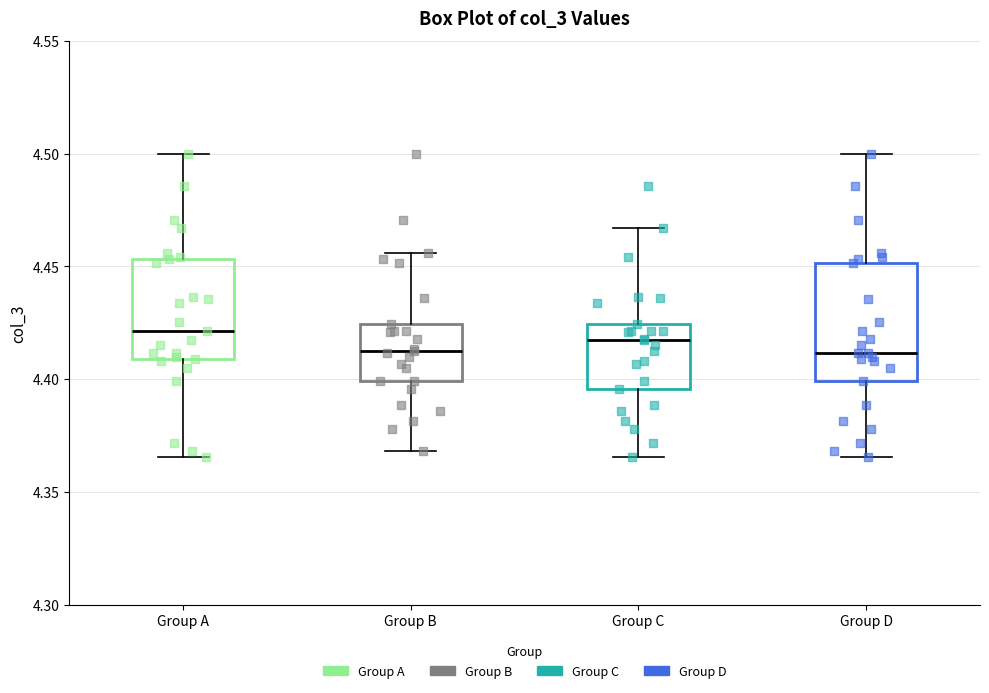

Where is the upper edge of the box for Group D on the y-axis? The values are not printed on the chart, so give them approximately, as read against the axis.

4.450